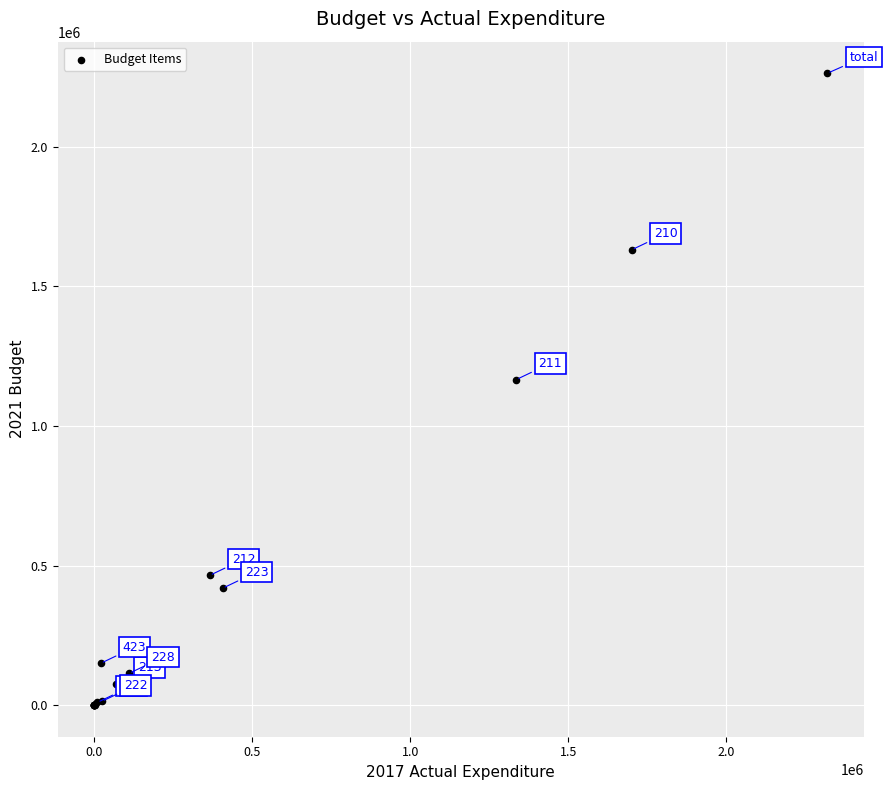

What Y value in the scatter plot is closest to 1131821?

1166250